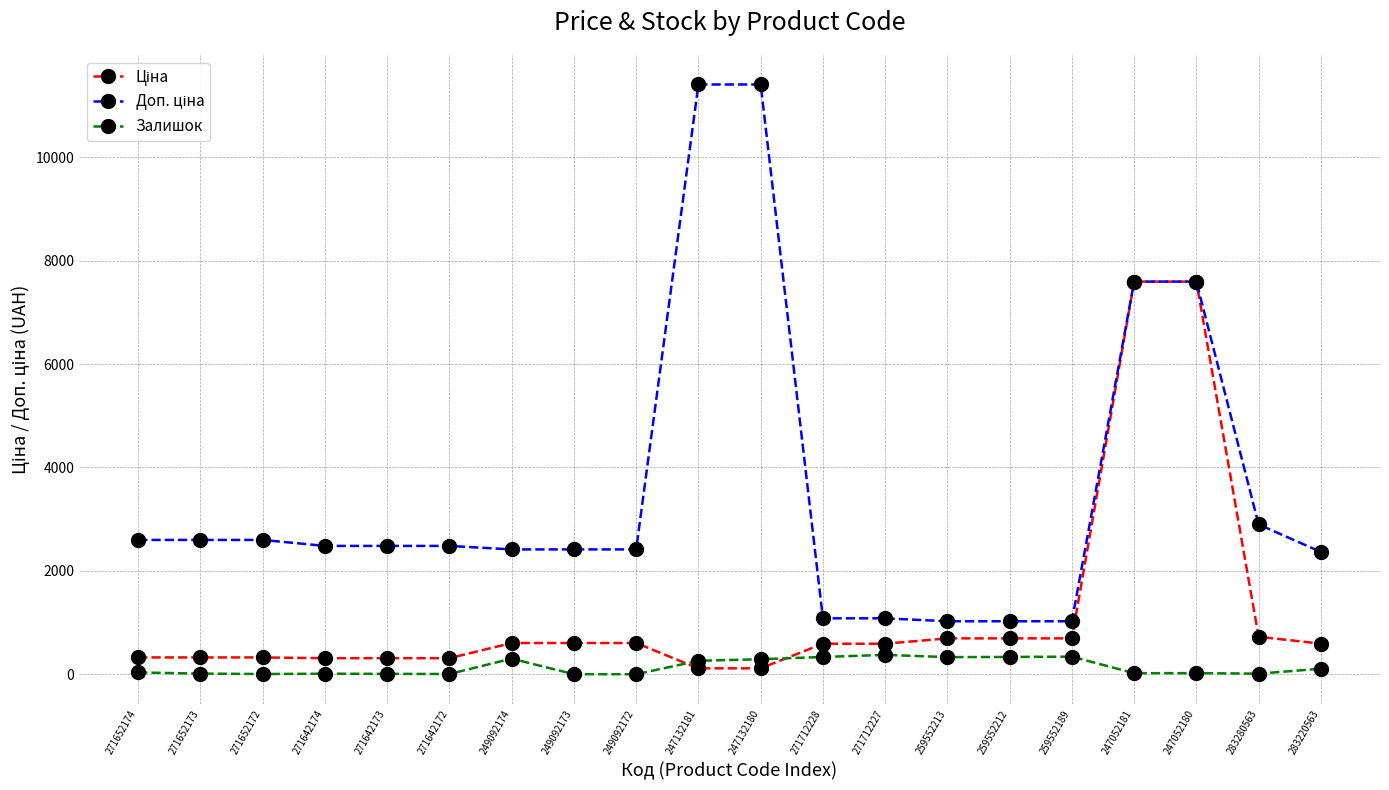

What is the maximum value shown in the chart?

11410.0